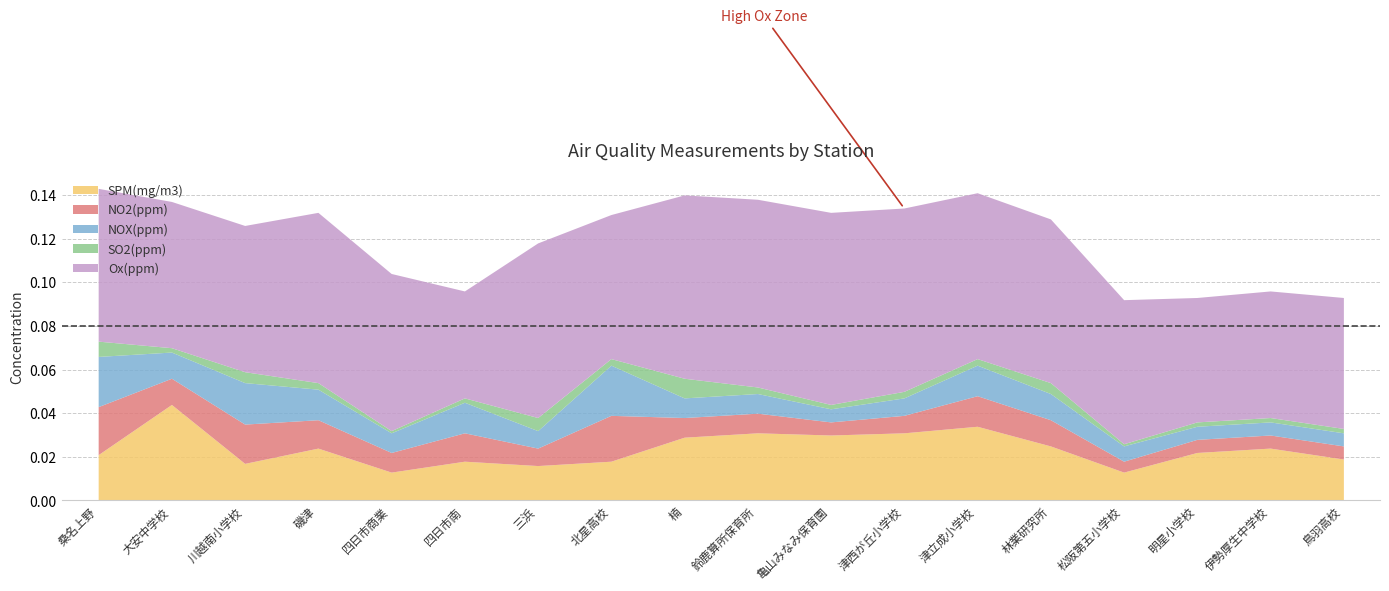

What is the label of the 2nd point from the right?

伊勢厚生中学校